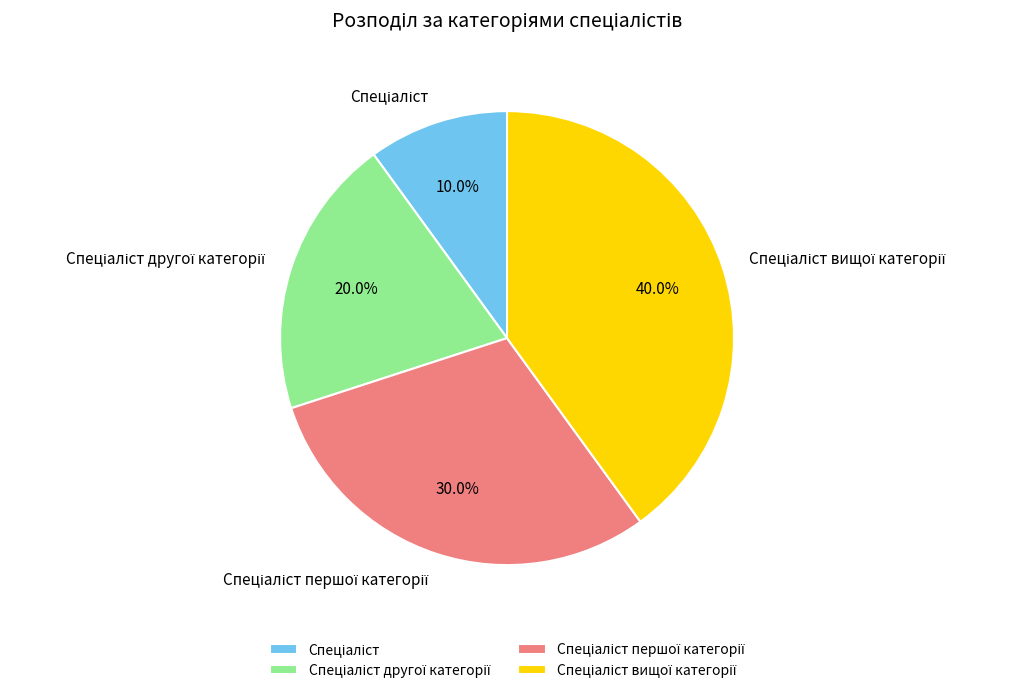

Does any single category account for the majority?

No